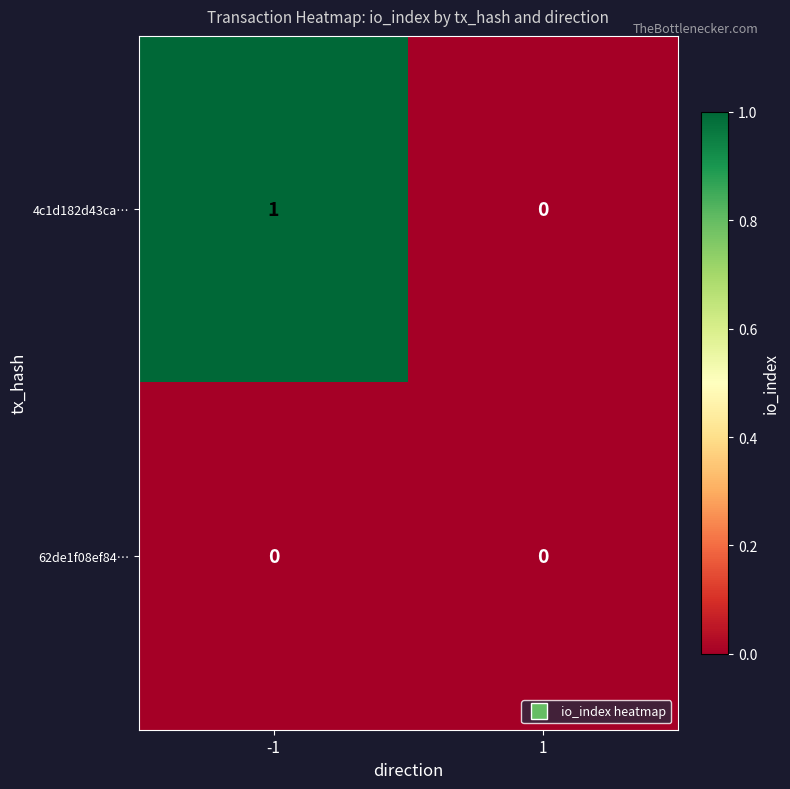

Which series changed the most between -1 and 1?

4c1d182d43ca…